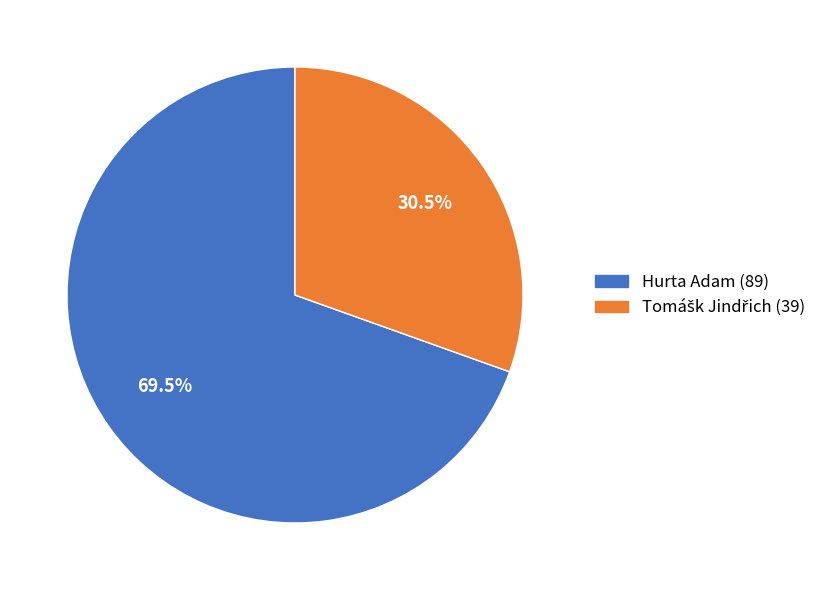

Which category has the biggest portion of the pie?

Hurta Adam